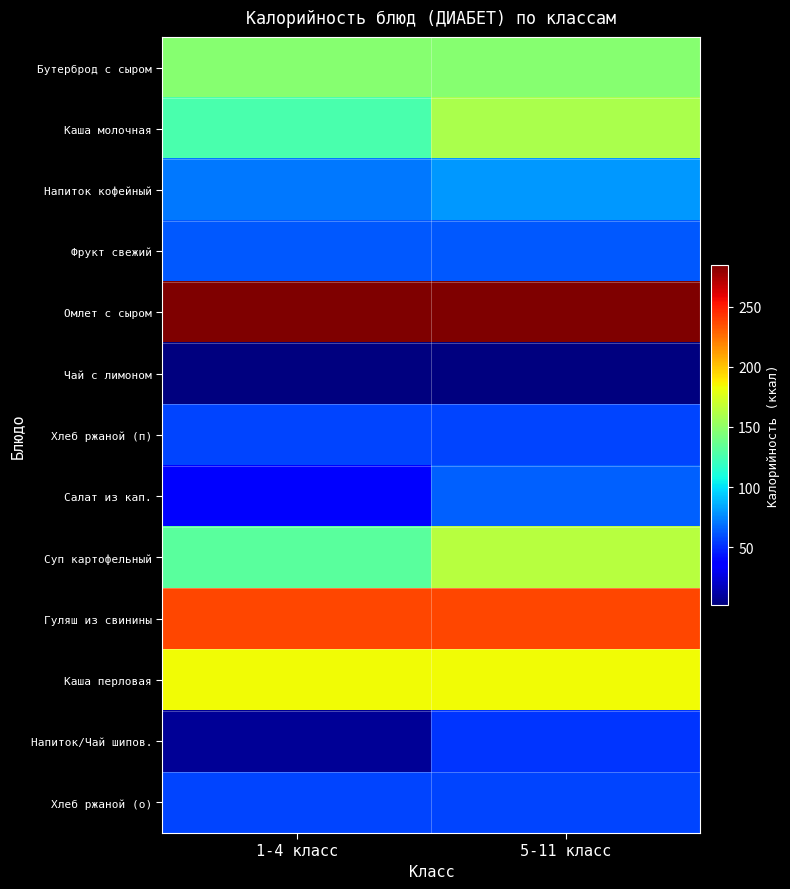

How many data points does each series have?

2